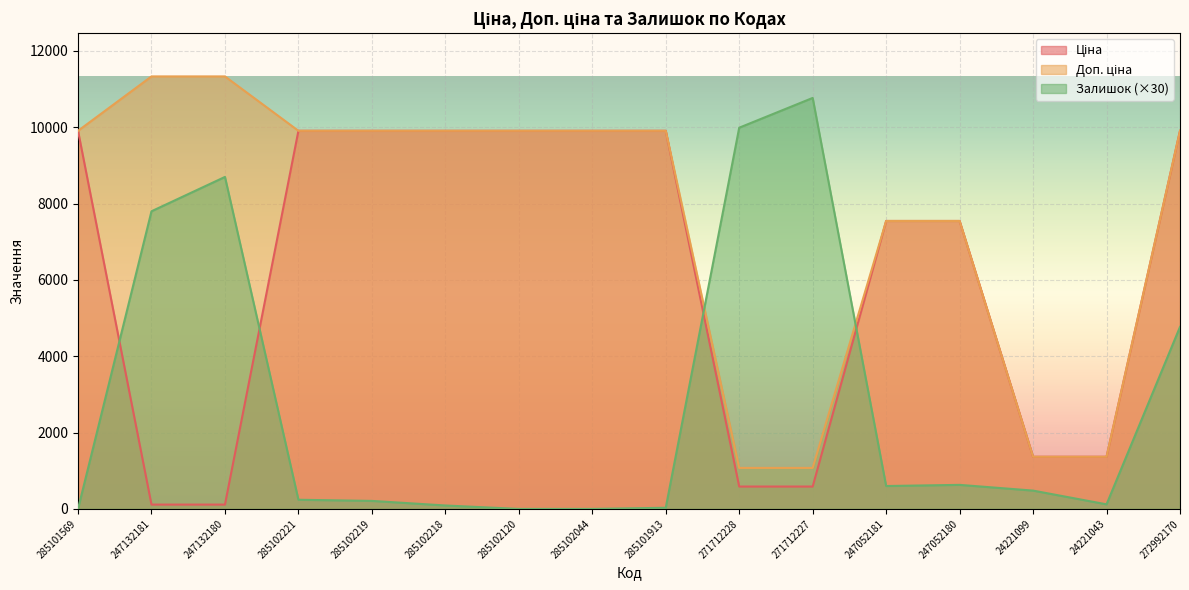

Is the value of Доп. ціна at 285102218 greater than the value of Ціна at 247052180?

Yes